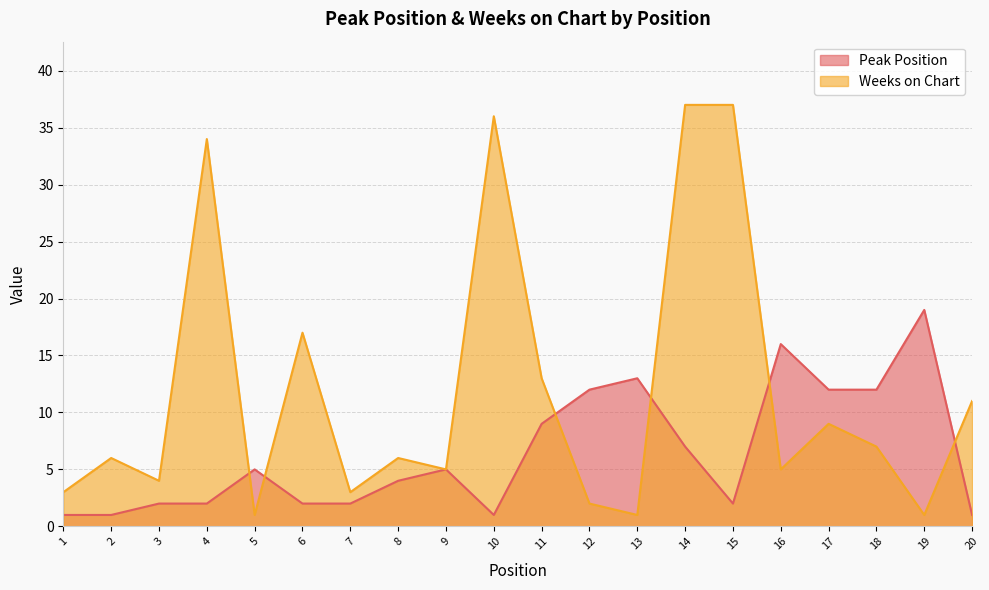

What is the value of the Weeks on Chart point at the 4th from the left?

34